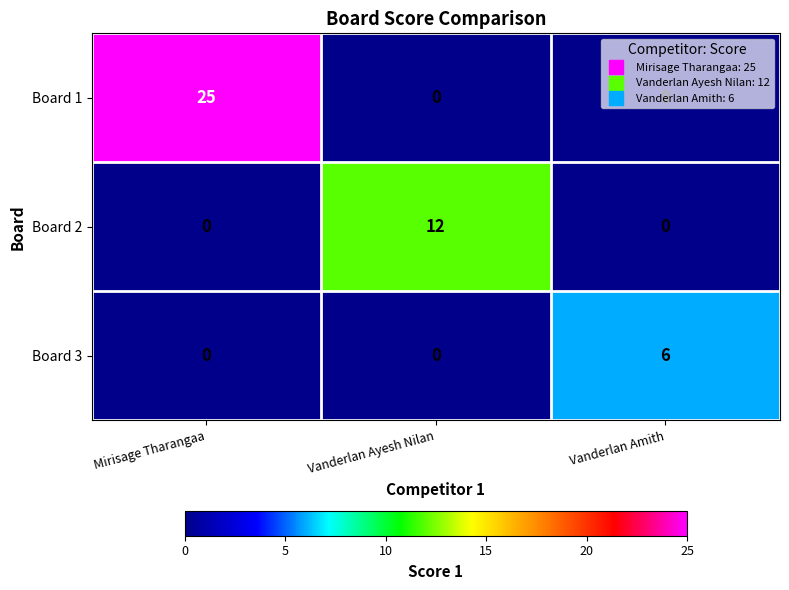

What is the total value across all series at Vanderlan Ayesh Nilan?

12